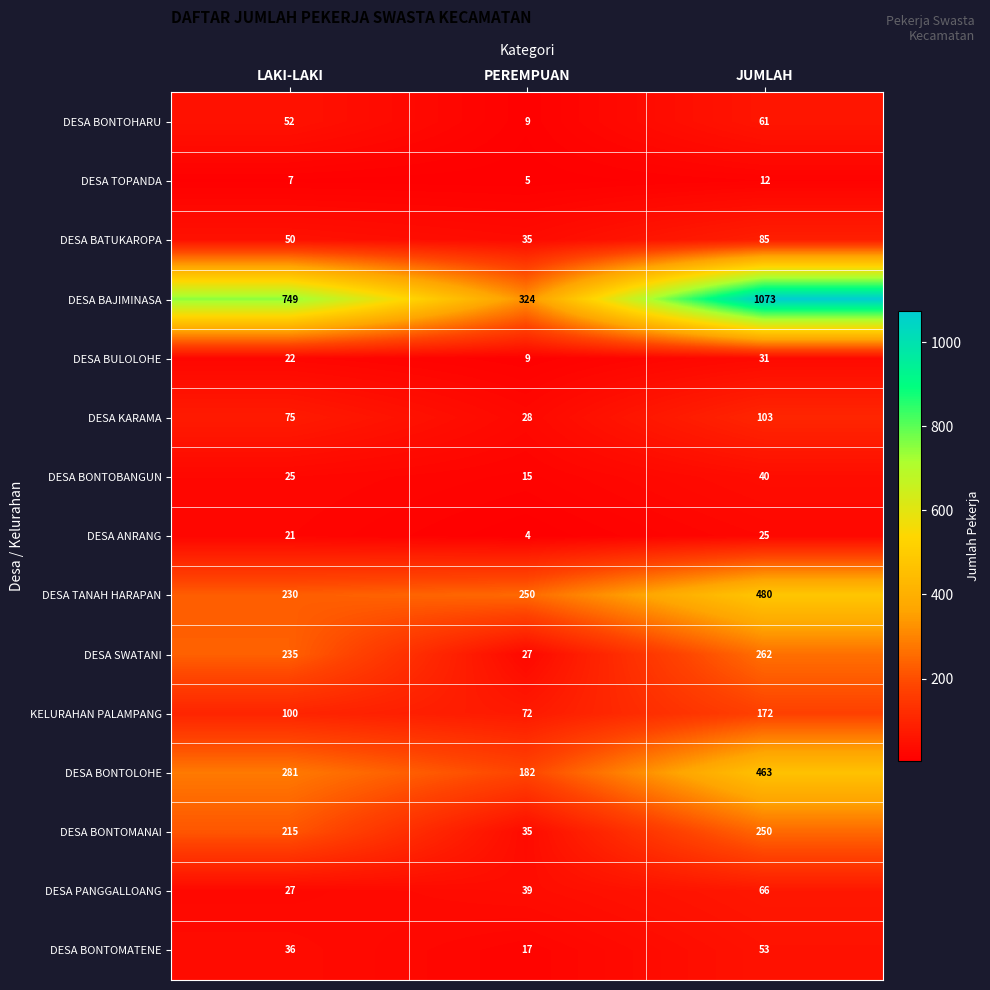

What is the greatest value displayed?

1073